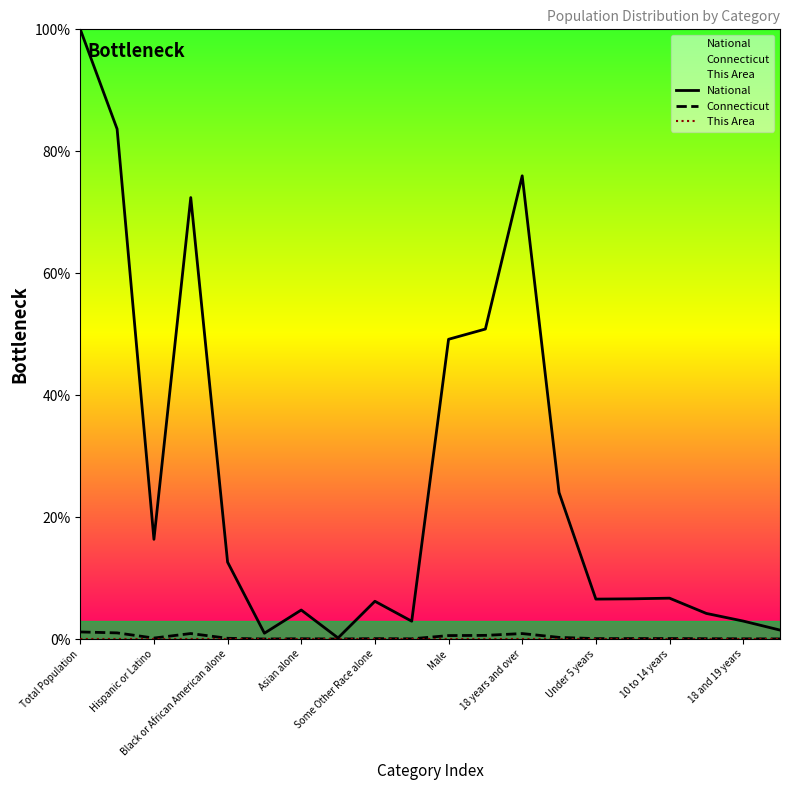

True or false: This Area and National cross at least once.

False